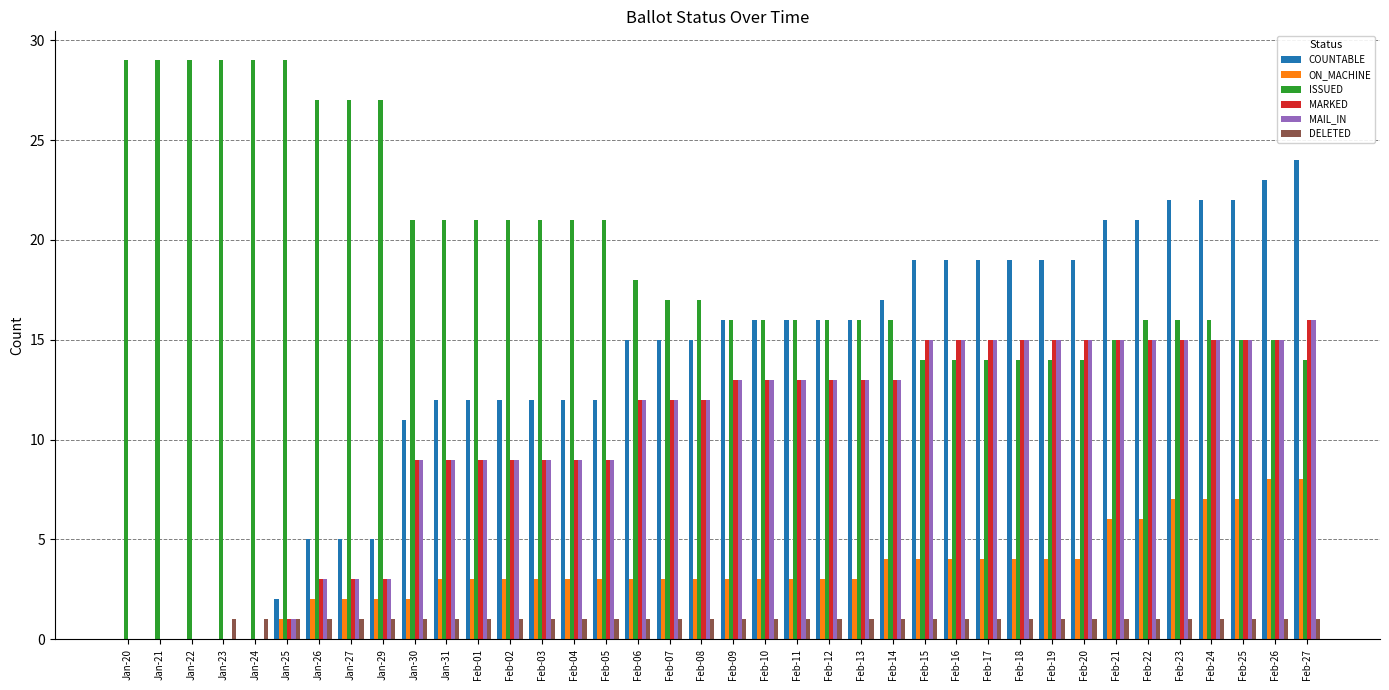

Reading right to left, what are all the values shown in this chart?

COUNTABLE: Feb-27=24	Feb-26=23	Feb-25=22	Feb-24=22	Feb-23=22	Feb-22=21	Feb-21=21	Feb-20=19	Feb-19=19	Feb-18=19	Feb-17=19	Feb-16=19	Feb-15=19	Feb-14=17	Feb-13=16	Feb-12=16	Feb-11=16	Feb-10=16	Feb-09=16	Feb-08=15	Feb-07=15	Feb-06=15	Feb-05=12	Feb-04=12	Feb-03=12	Feb-02=12	Feb-01=12	Jan-31=12	Jan-30=11	Jan-29=5	Jan-27=5	Jan-26=5	Jan-25=2	Jan-24=0	Jan-23=0	Jan-22=0	Jan-21=0	Jan-20=0
ON_MACHINE: Feb-27=8	Feb-26=8	Feb-25=7	Feb-24=7	Feb-23=7	Feb-22=6	Feb-21=6	Feb-20=4	Feb-19=4	Feb-18=4	Feb-17=4	Feb-16=4	Feb-15=4	Feb-14=4	Feb-13=3	Feb-12=3	Feb-11=3	Feb-10=3	Feb-09=3	Feb-08=3	Feb-07=3	Feb-06=3	Feb-05=3	Feb-04=3	Feb-03=3	Feb-02=3	Feb-01=3	Jan-31=3	Jan-30=2	Jan-29=2	Jan-27=2	Jan-26=2	Jan-25=1	Jan-24=0	Jan-23=0	Jan-22=0	Jan-21=0	Jan-20=0
ISSUED: Feb-27=14	Feb-26=15	Feb-25=15	Feb-24=16	Feb-23=16	Feb-22=16	Feb-21=15	Feb-20=14	Feb-19=14	Feb-18=14	Feb-17=14	Feb-16=14	Feb-15=14	Feb-14=16	Feb-13=16	Feb-12=16	Feb-11=16	Feb-10=16	Feb-09=16	Feb-08=17	Feb-07=17	Feb-06=18	Feb-05=21	Feb-04=21	Feb-03=21	Feb-02=21	Feb-01=21	Jan-31=21	Jan-30=21	Jan-29=27	Jan-27=27	Jan-26=27	Jan-25=29	Jan-24=29	Jan-23=29	Jan-22=29	Jan-21=29	Jan-20=29
MARKED: Feb-27=16	Feb-26=15	Feb-25=15	Feb-24=15	Feb-23=15	Feb-22=15	Feb-21=15	Feb-20=15	Feb-19=15	Feb-18=15	Feb-17=15	Feb-16=15	Feb-15=15	Feb-14=13	Feb-13=13	Feb-12=13	Feb-11=13	Feb-10=13	Feb-09=13	Feb-08=12	Feb-07=12	Feb-06=12	Feb-05=9	Feb-04=9	Feb-03=9	Feb-02=9	Feb-01=9	Jan-31=9	Jan-30=9	Jan-29=3	Jan-27=3	Jan-26=3	Jan-25=1	Jan-24=0	Jan-23=0	Jan-22=0	Jan-21=0	Jan-20=0
MAIL_IN: Feb-27=16	Feb-26=15	Feb-25=15	Feb-24=15	Feb-23=15	Feb-22=15	Feb-21=15	Feb-20=15	Feb-19=15	Feb-18=15	Feb-17=15	Feb-16=15	Feb-15=15	Feb-14=13	Feb-13=13	Feb-12=13	Feb-11=13	Feb-10=13	Feb-09=13	Feb-08=12	Feb-07=12	Feb-06=12	Feb-05=9	Feb-04=9	Feb-03=9	Feb-02=9	Feb-01=9	Jan-31=9	Jan-30=9	Jan-29=3	Jan-27=3	Jan-26=3	Jan-25=1	Jan-24=0	Jan-23=0	Jan-22=0	Jan-21=0	Jan-20=0
DELETED: Feb-27=1	Feb-26=1	Feb-25=1	Feb-24=1	Feb-23=1	Feb-22=1	Feb-21=1	Feb-20=1	Feb-19=1	Feb-18=1	Feb-17=1	Feb-16=1	Feb-15=1	Feb-14=1	Feb-13=1	Feb-12=1	Feb-11=1	Feb-10=1	Feb-09=1	Feb-08=1	Feb-07=1	Feb-06=1	Feb-05=1	Feb-04=1	Feb-03=1	Feb-02=1	Feb-01=1	Jan-31=1	Jan-30=1	Jan-29=1	Jan-27=1	Jan-26=1	Jan-25=1	Jan-24=1	Jan-23=1	Jan-22=0	Jan-21=0	Jan-20=0